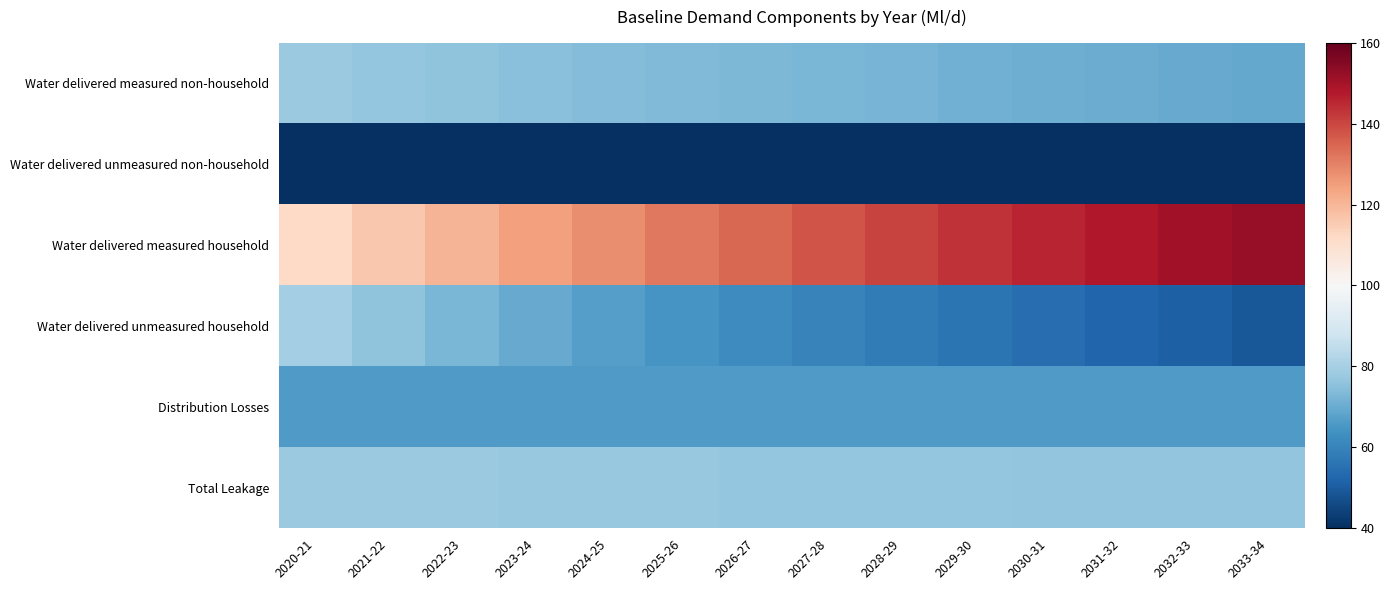

Which series has the largest total across all categories?

Water delivered measured household